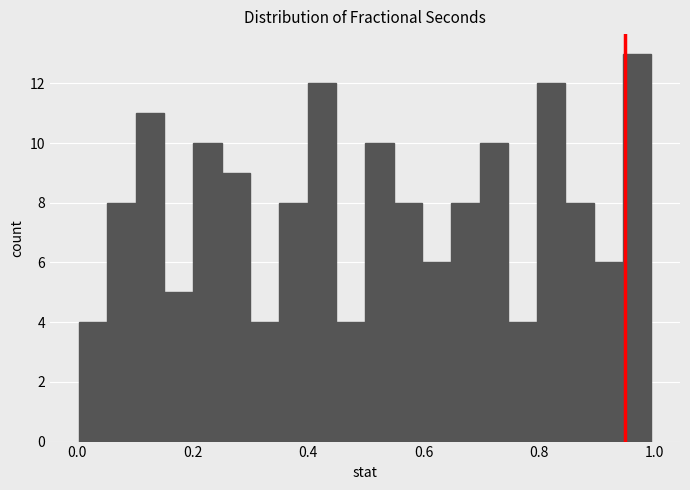

Around what value on the x-axis is the tallest bar? Give the approximate position of its centre, as read against the axis.

0.98